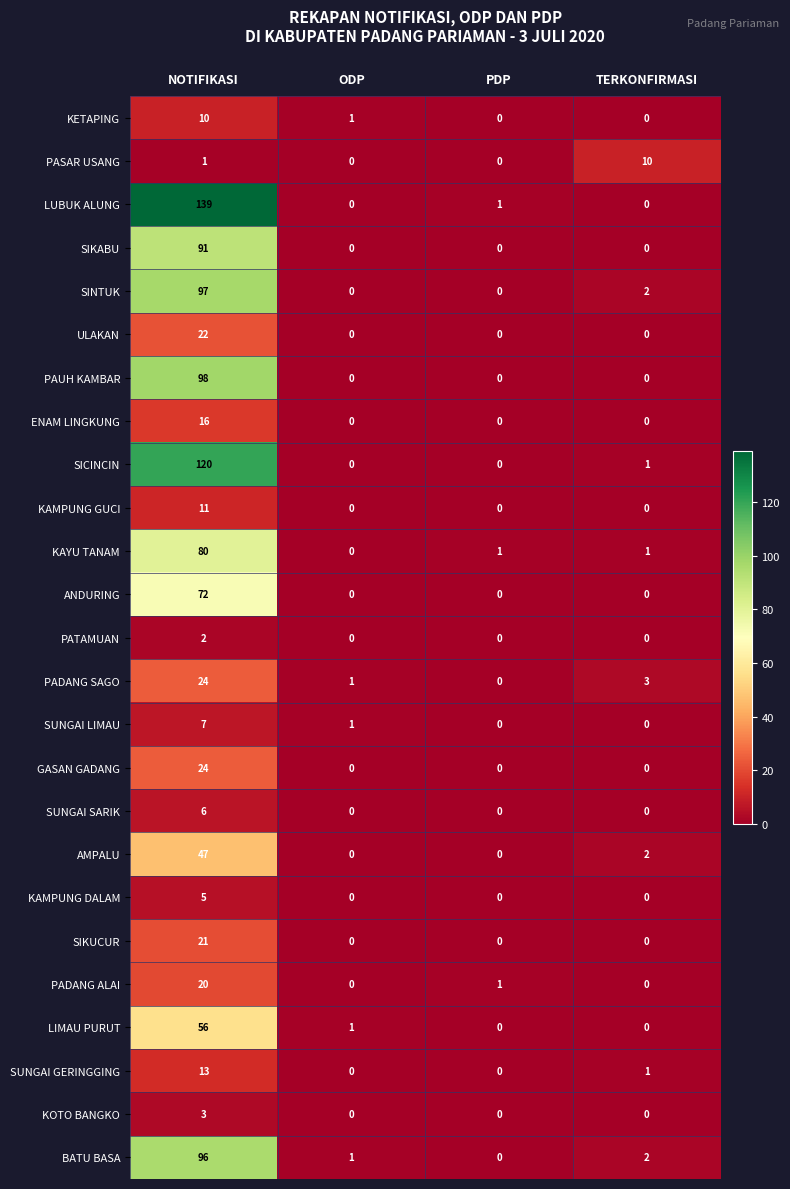

How many data points does each series have?

4